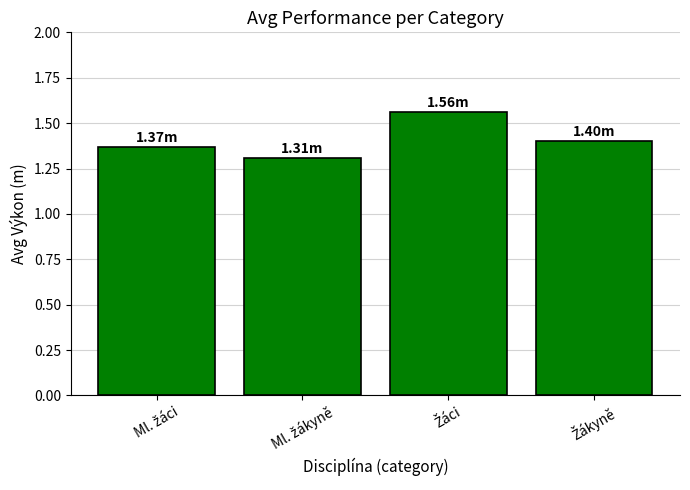

What is the sum of all values?

5.6